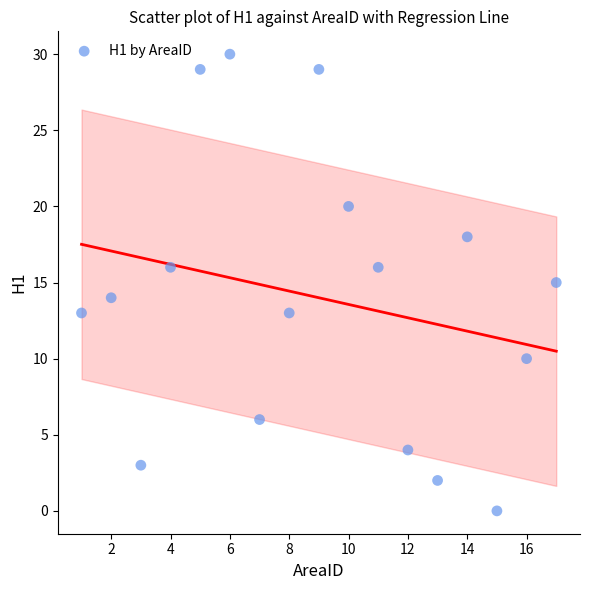

What is the range of Y values (max minus min)?

30